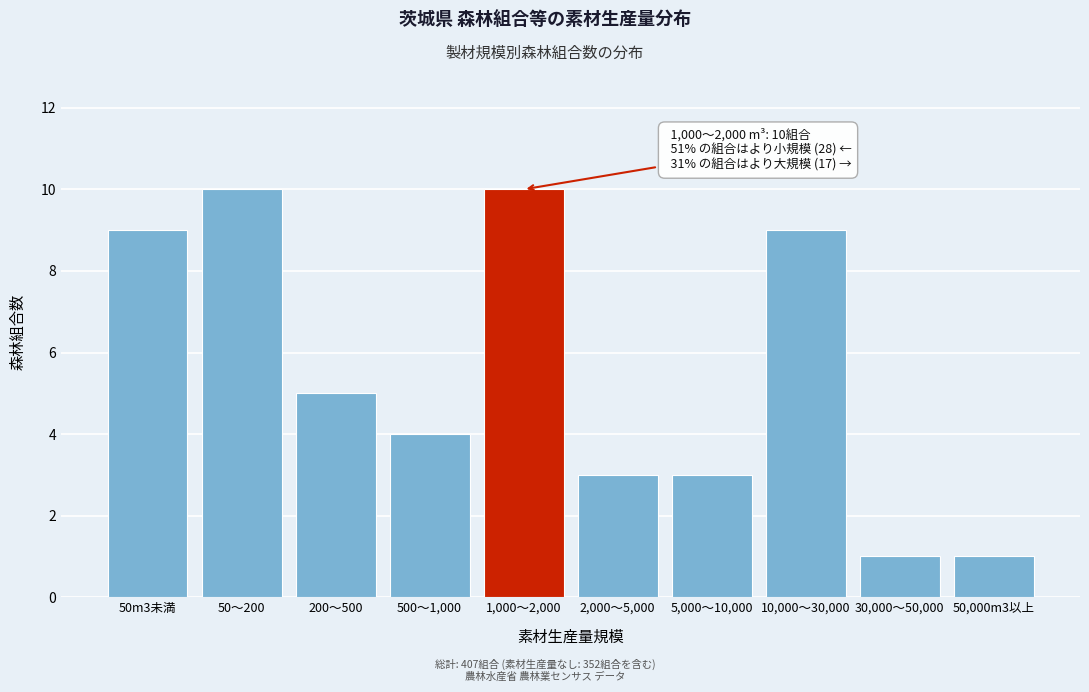

Reading left to right, extract all data points from this chart.

9	10	5	4	10	3	3	9	1	1